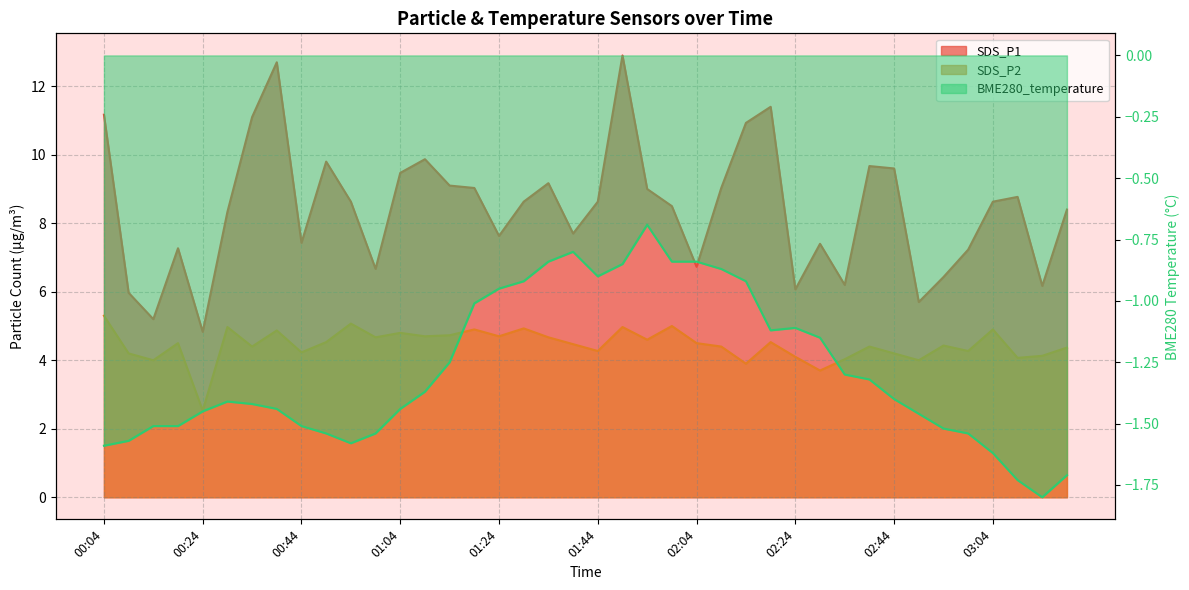

How many categories are shown in the chart?

40